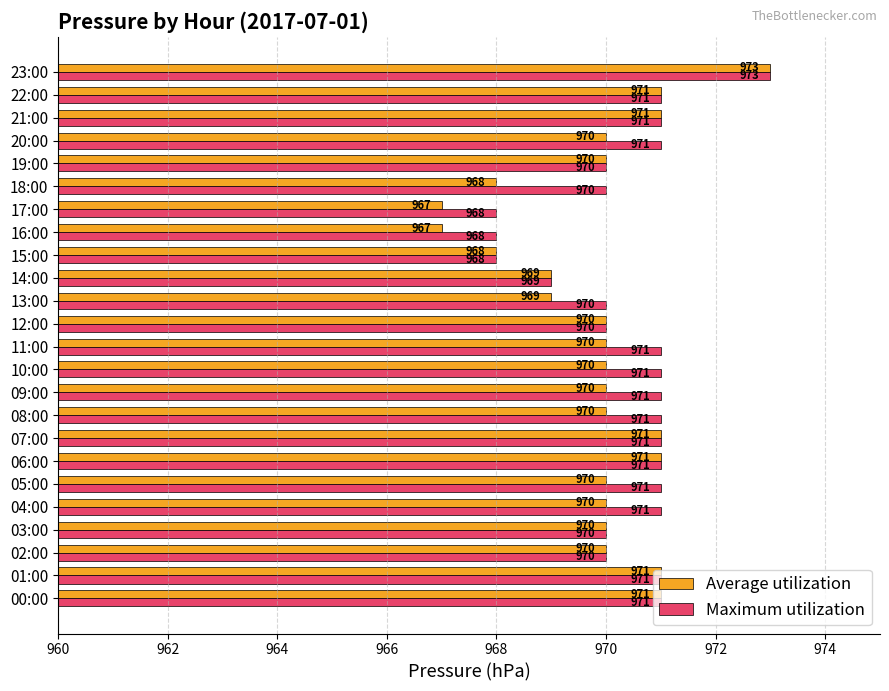

What is the difference between the maximum and minimum values in the Average utilization series?

6